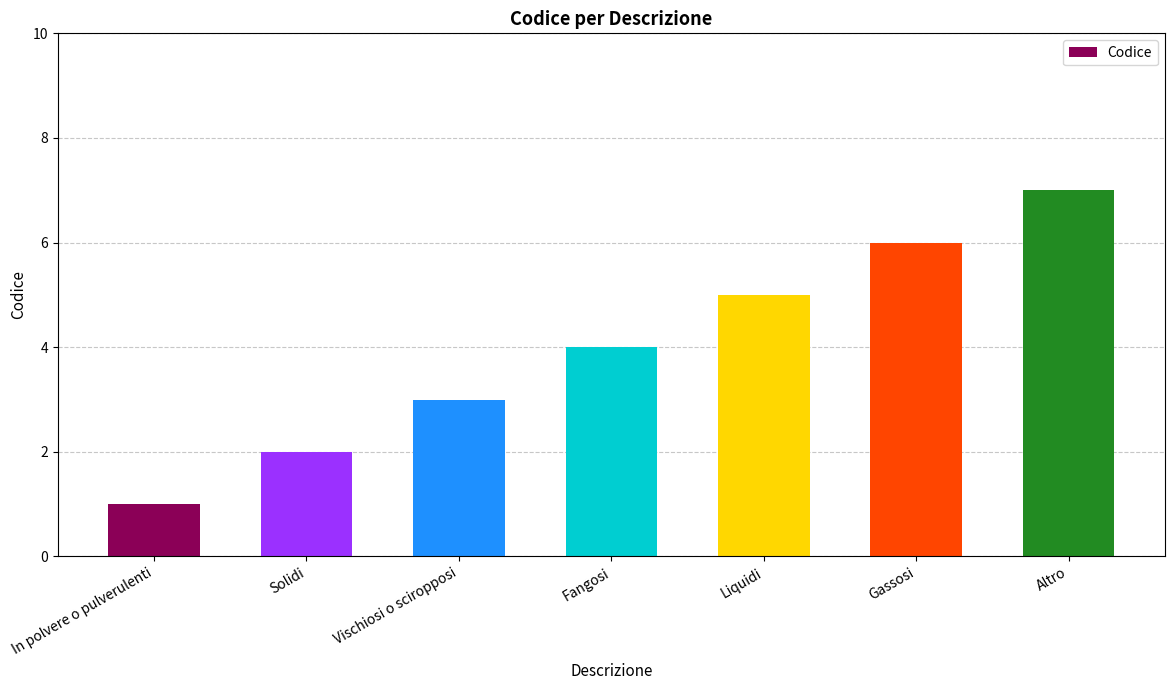

Between Gassosi and Fangosi, which is larger?

Gassosi